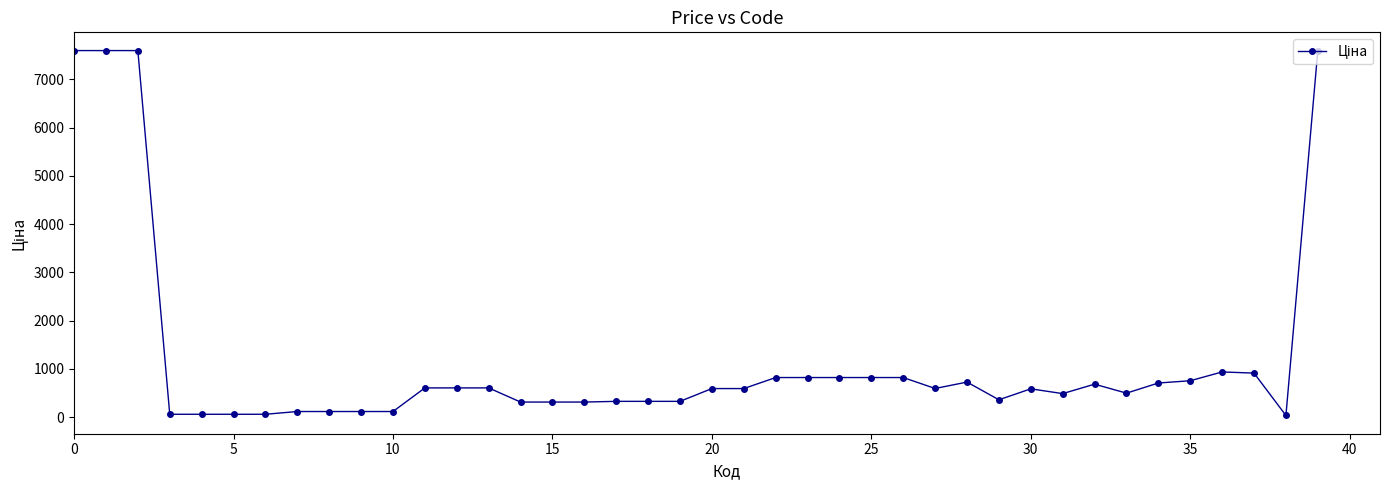

What is the sum of all values?

47313.0